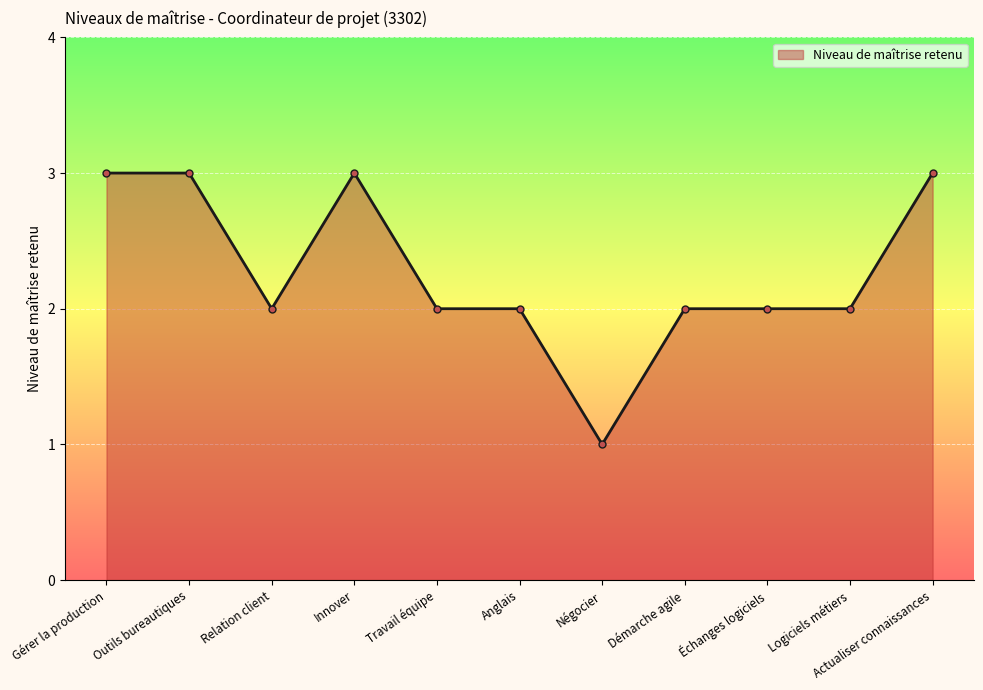

What is the greatest value displayed?

3